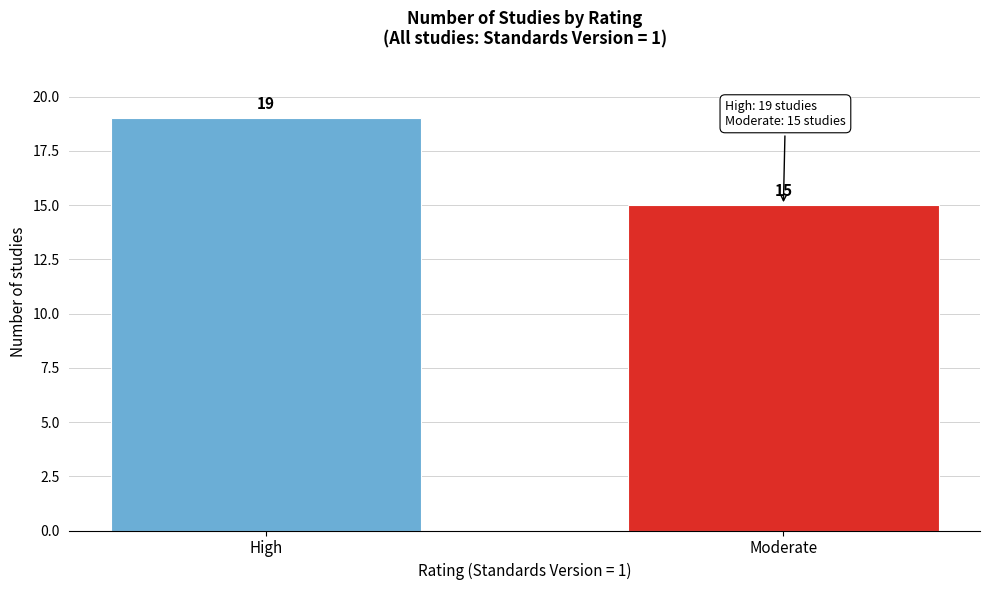

Reading left to right, transcribe all the data shown in this chart.

High=19	Moderate=15